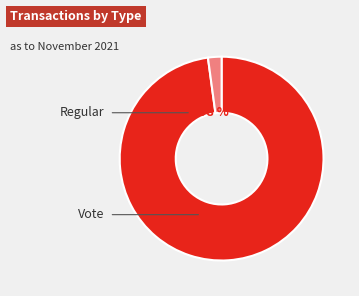

What is the change in value from Regular to Vote?

-134